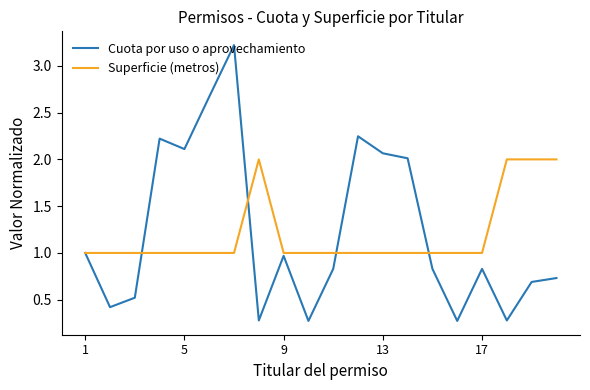

List the series in order of their peak value, lowest first.

Superficie (metros), Cuota por uso o aprovechamiento